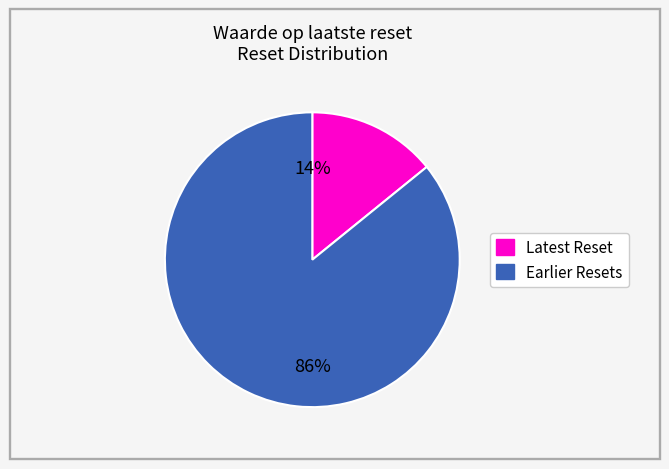

Is there a majority slice in this chart?

Yes